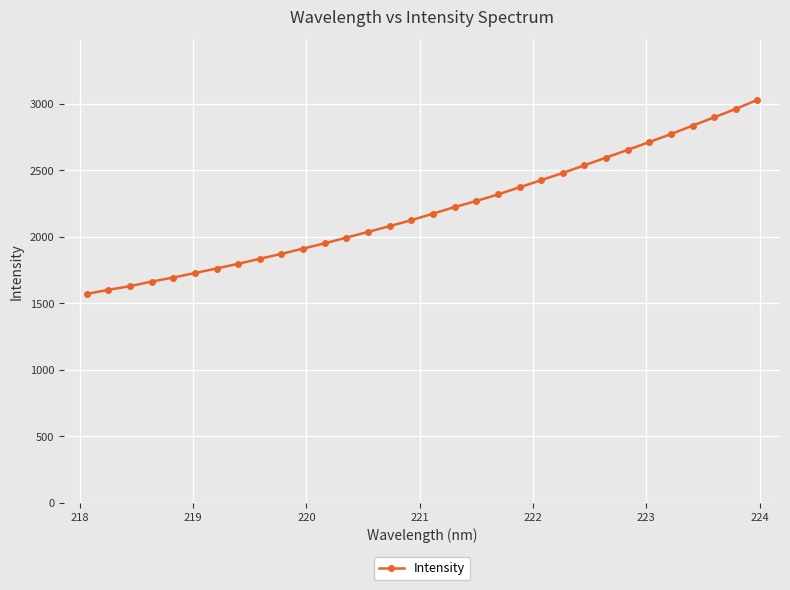

What is the average value?

2203.8